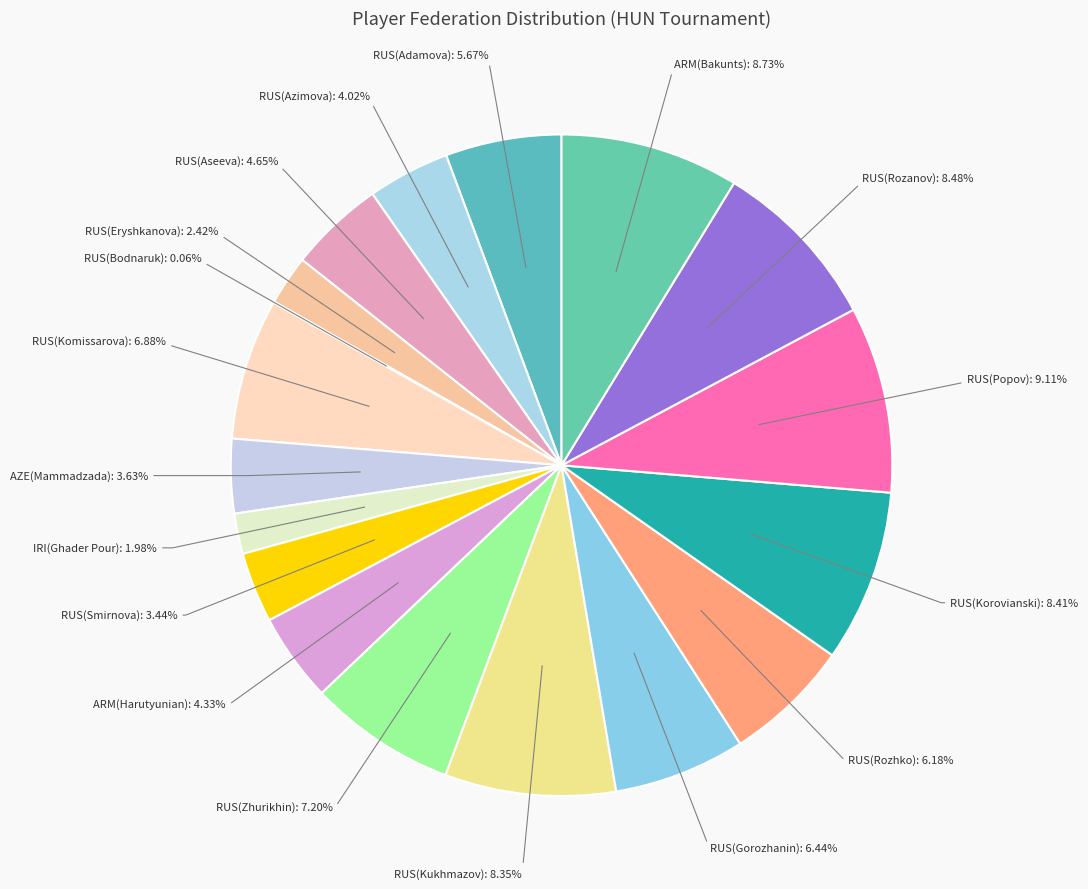

Rank the categories by value from lowest to highest.

RUS(Bodnaruk), IRI(Ghader Pour), RUS(Eryshkanova), RUS(Smirnova), AZE(Mammadzada), RUS(Azimova), ARM(Harutyunian), RUS(Aseeva), RUS(Adamova), RUS(Rozhko), RUS(Gorozhanin), RUS(Komissarova), RUS(Zhurikhin), RUS(Kukhmazov), RUS(Korovianski), RUS(Rozanov), ARM(Bakunts), RUS(Popov)